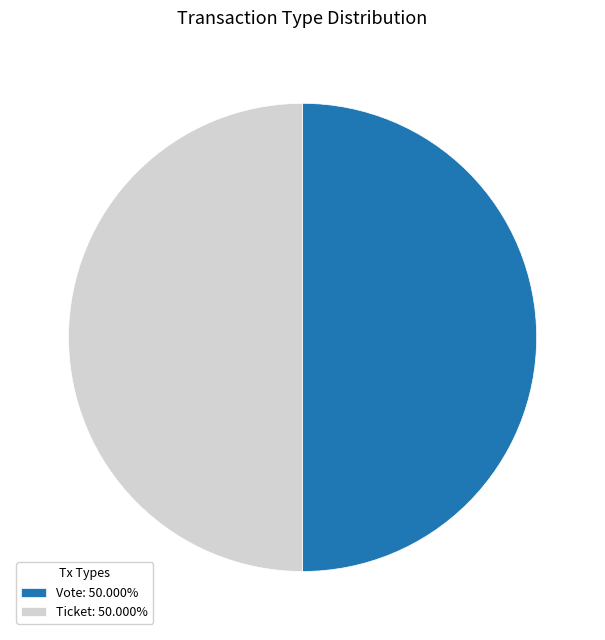

What is the ratio of the value at Vote: 50.000% to the value at Ticket: 50.000%?

1.0